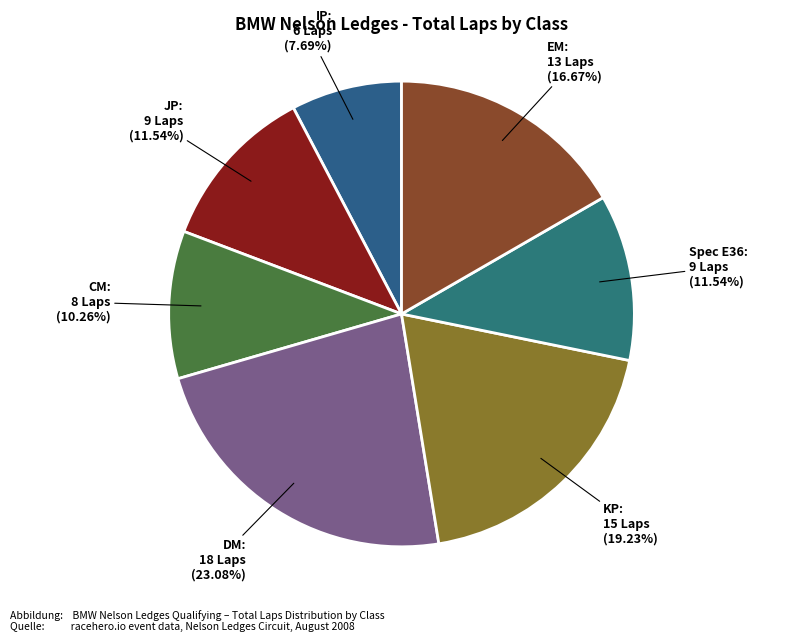

How many segments does this pie chart have?

7